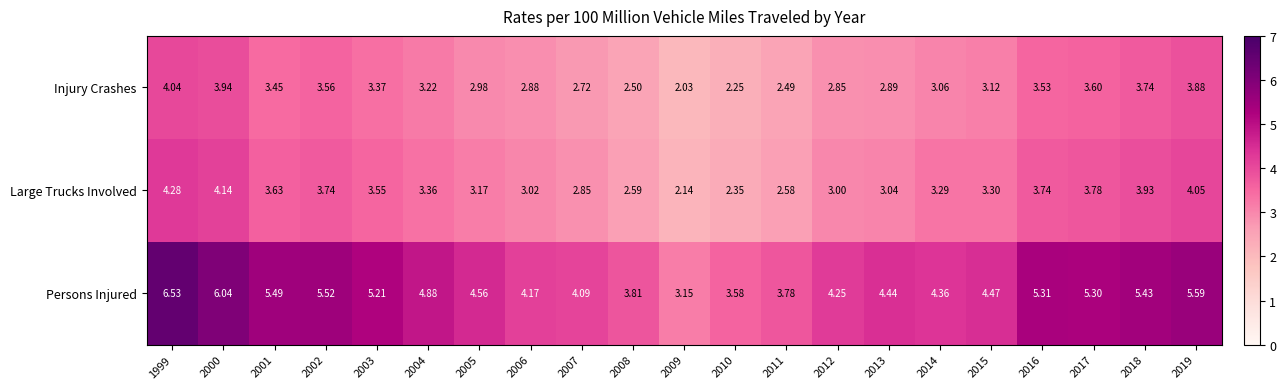

Between 2001 and 2016, which series saw the biggest shift?

Persons Injured